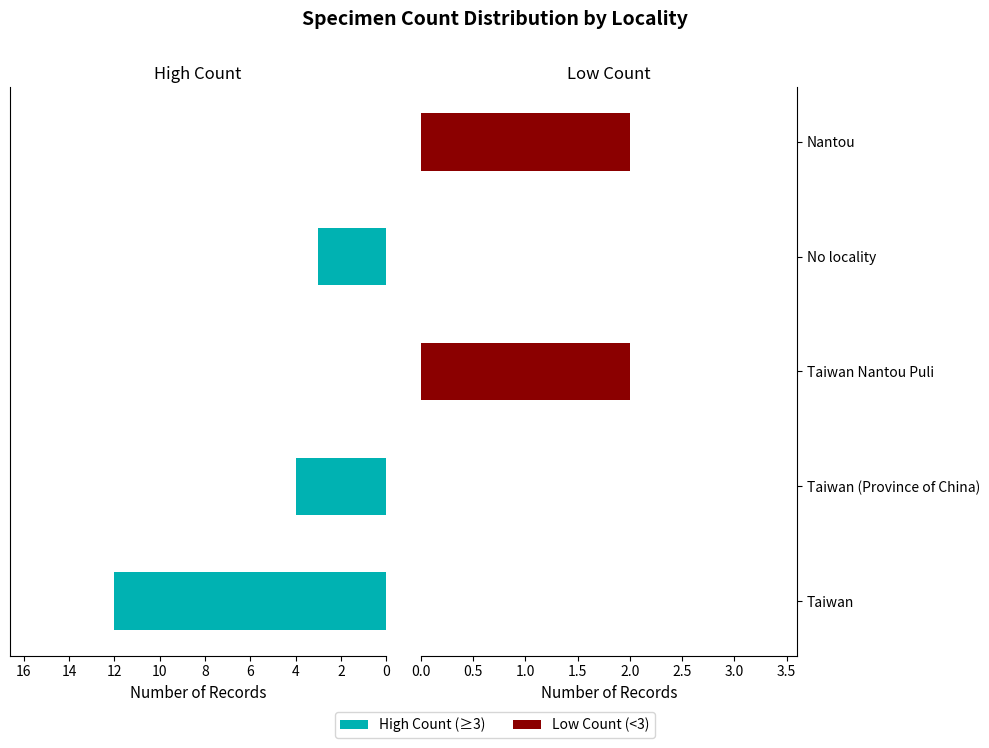

True or false: High Count (≥3) has a value of 4 at Taiwan (Province of China).

True